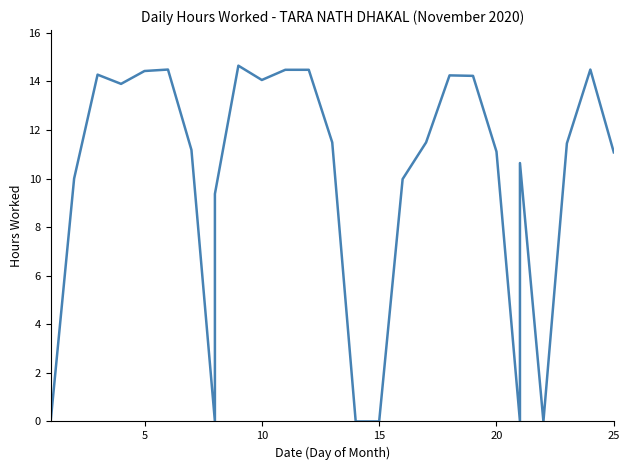

What is the ratio of the value at 9 to the value at 19?

1.0